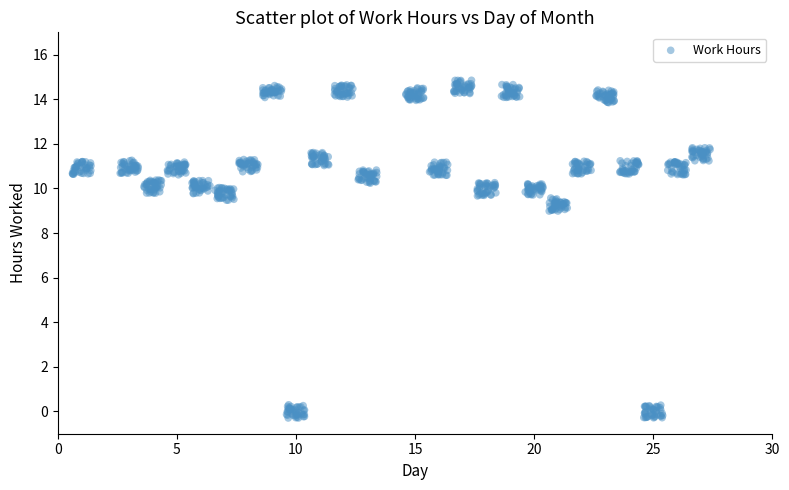

What is the range of Y values (max minus min)?

15.1